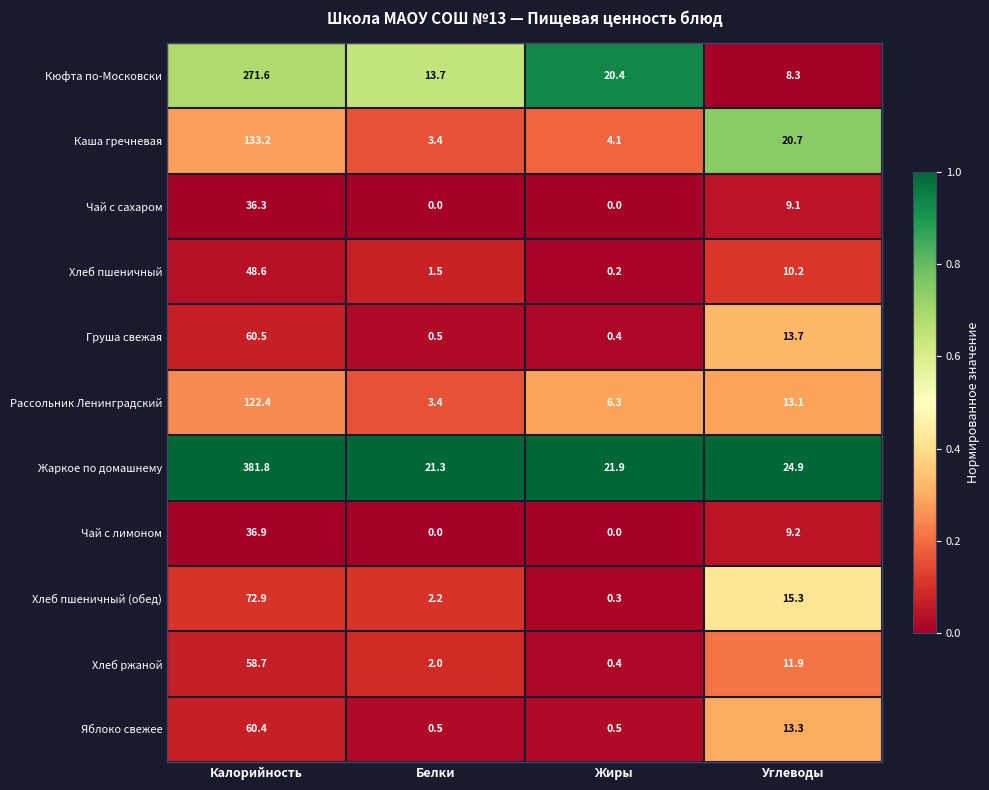

The value of Жаркое по домашнему at Белки is 21.3. True or false?

True